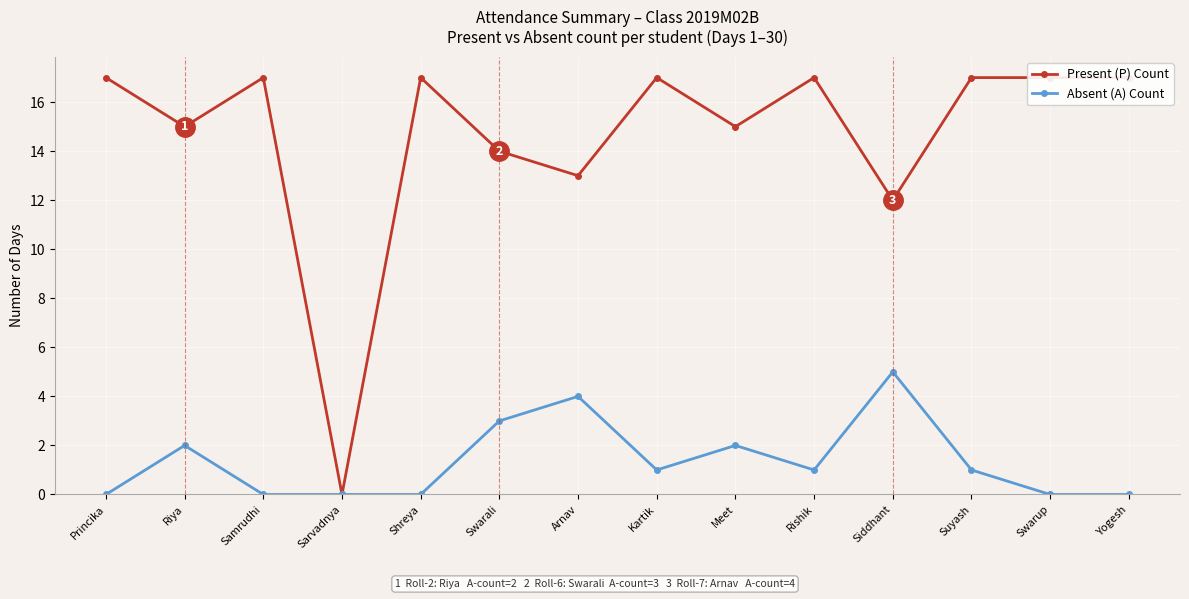

What is the total value across all series at Suyash?

18